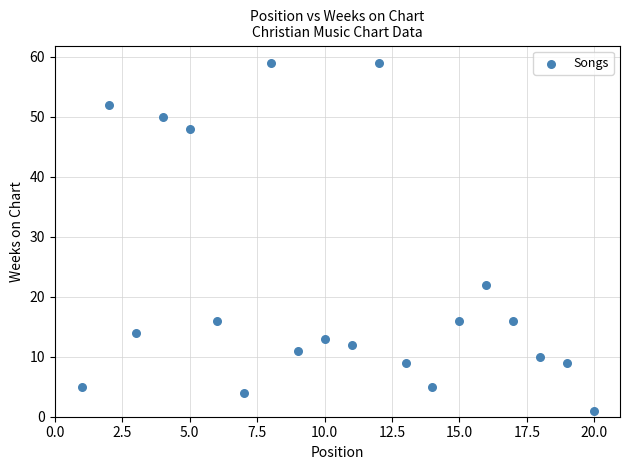

What is the range of X values (max minus min)?

19